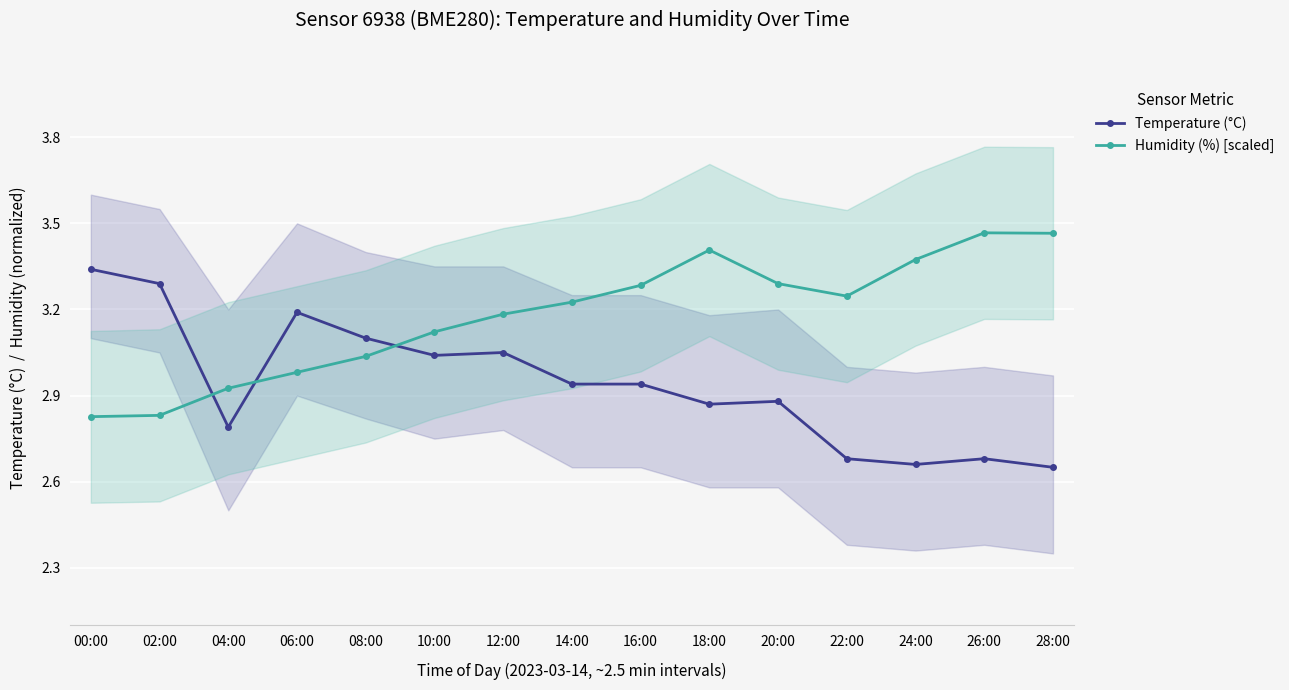

At which category is the sum across all series the highest?

18:00